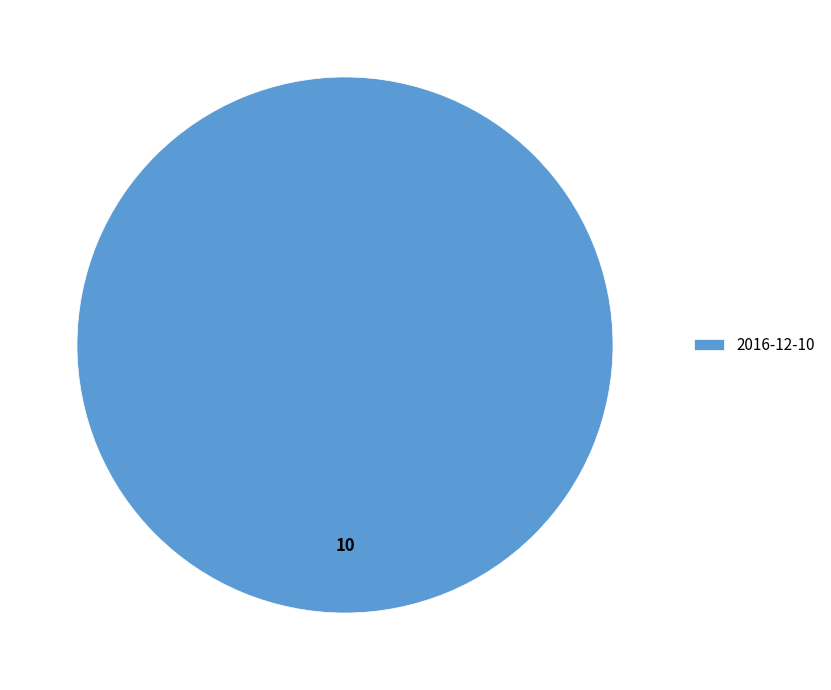

The 2016-12-10 slice represents 100% of the pie. True or false?

True